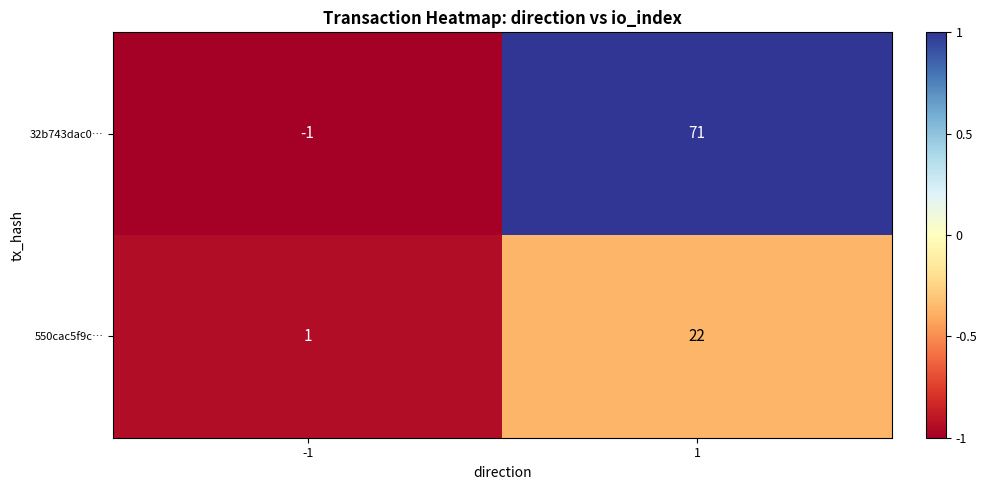

True or false: 550cac5f9c… has a value of 2 at -1.

False